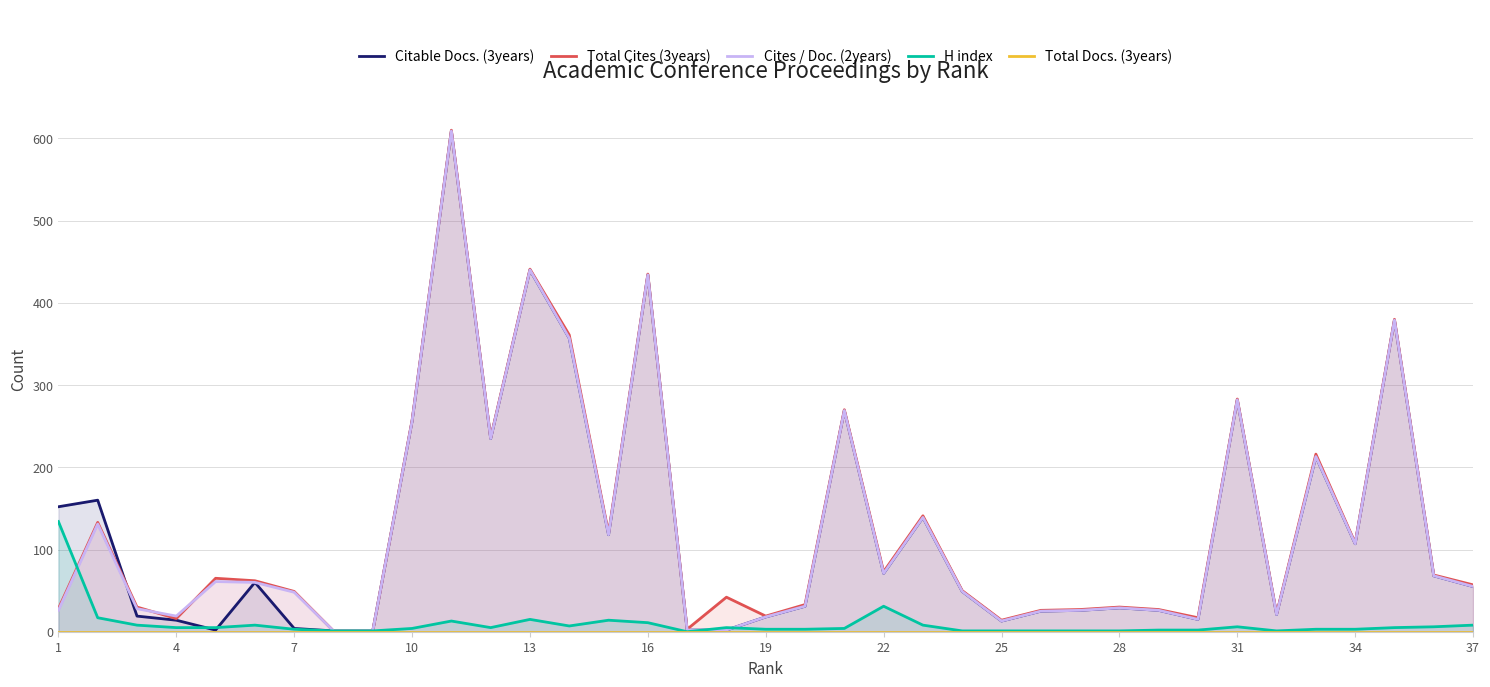

True or false: H index and Total Cites (3years) cross at least once.

True